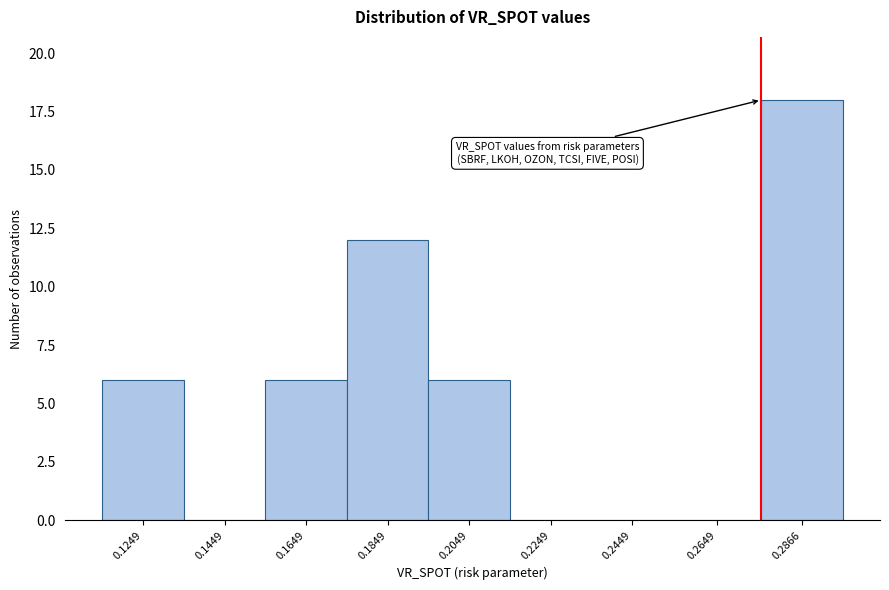

Reading left to right, what are all the values shown in this chart?

0.1249=6	0.1449=0	0.1649=6	0.1849=12	0.2049=6	0.2249=0	0.2449=0	0.2649=0	0.2866=18